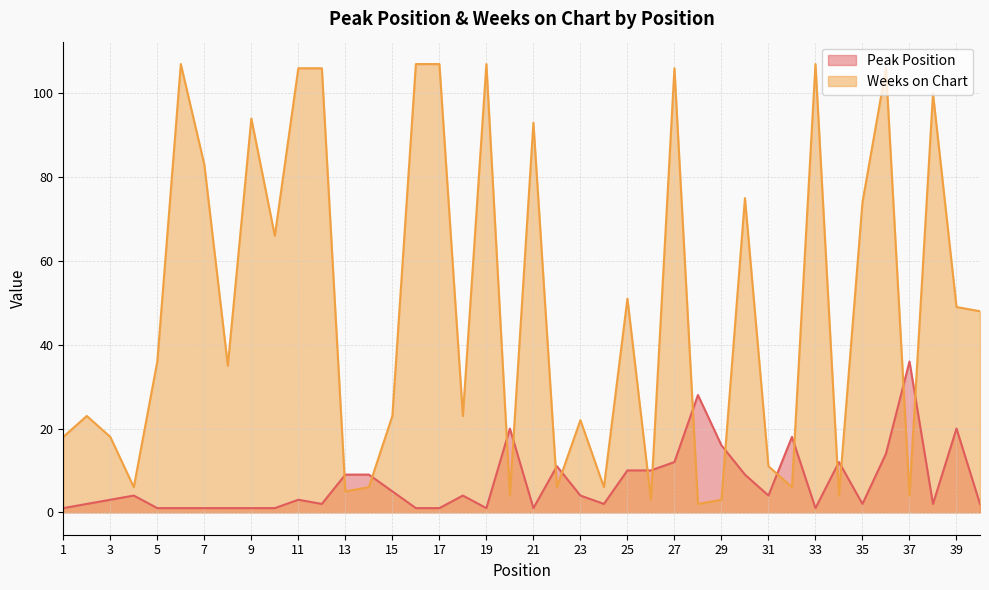

The Peak Position series shows 1 at 16. True or false?

True